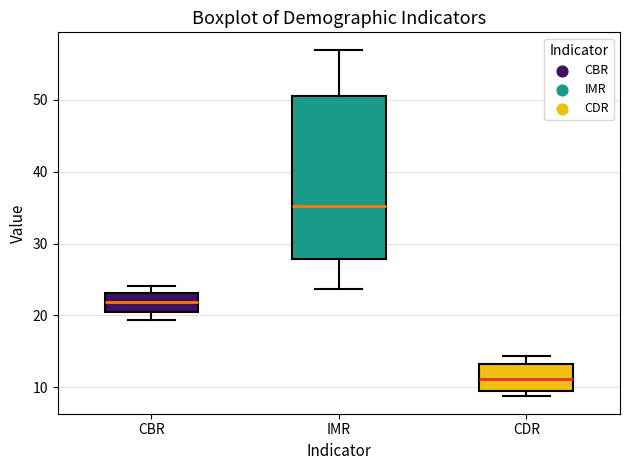

Which box has the lowest median line?

CDR